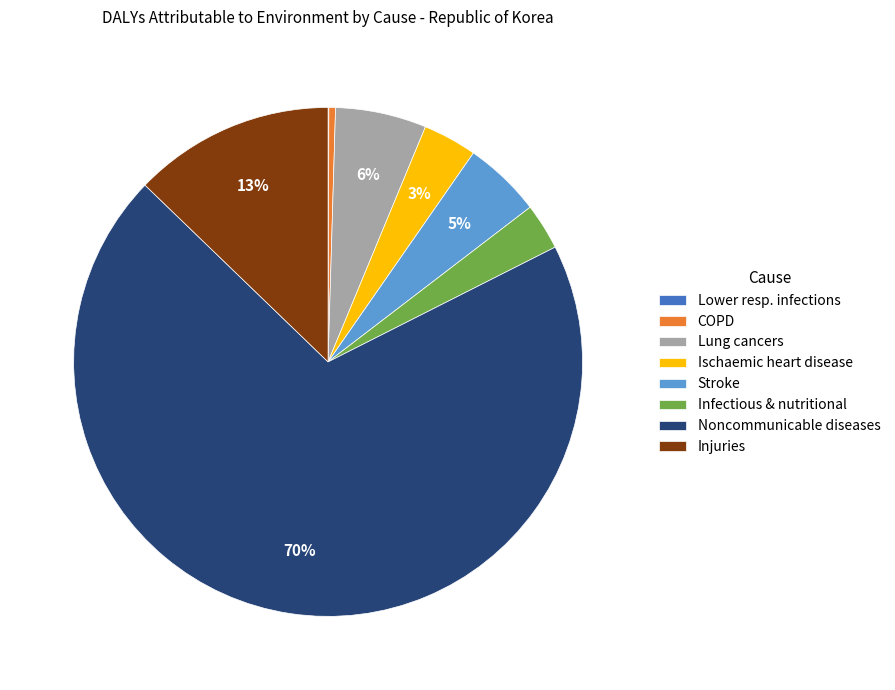

Between Ischaemic heart disease and Injuries, which is larger?

Injuries